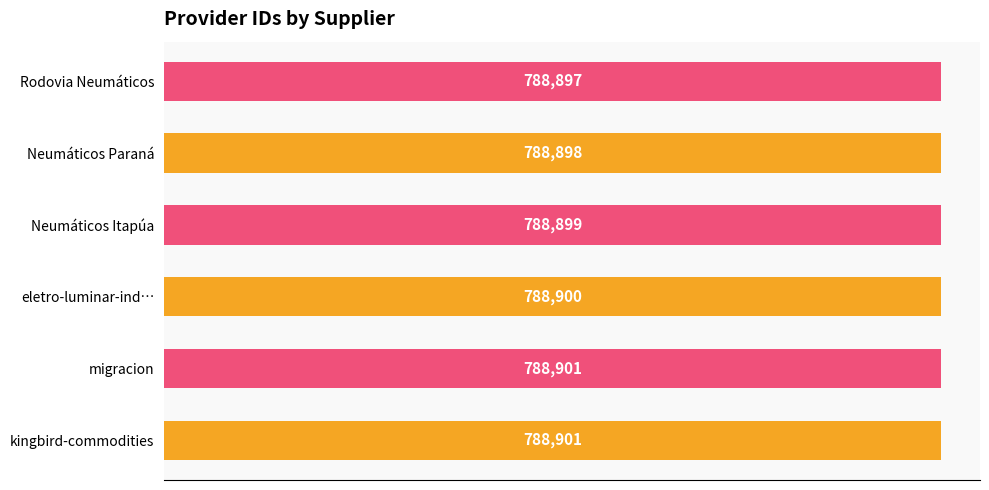

What is the ratio of the value at Rodovia Neumáticos to the value at Neumáticos Itapúa?

1.0